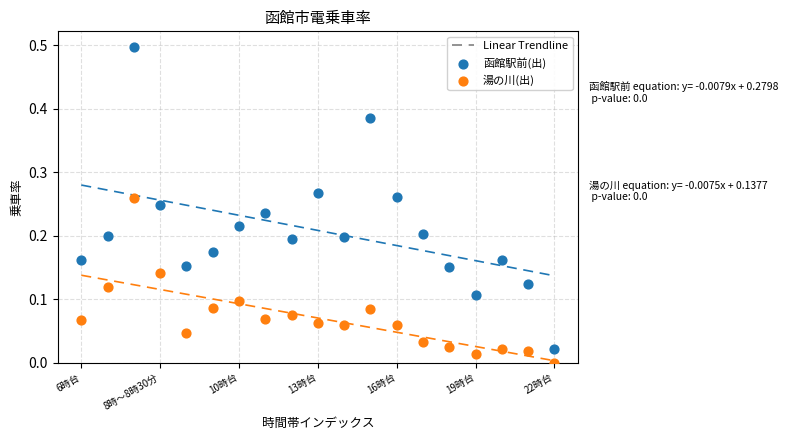

Across all data points, what is the range of Y values (max minus min)?

0.5